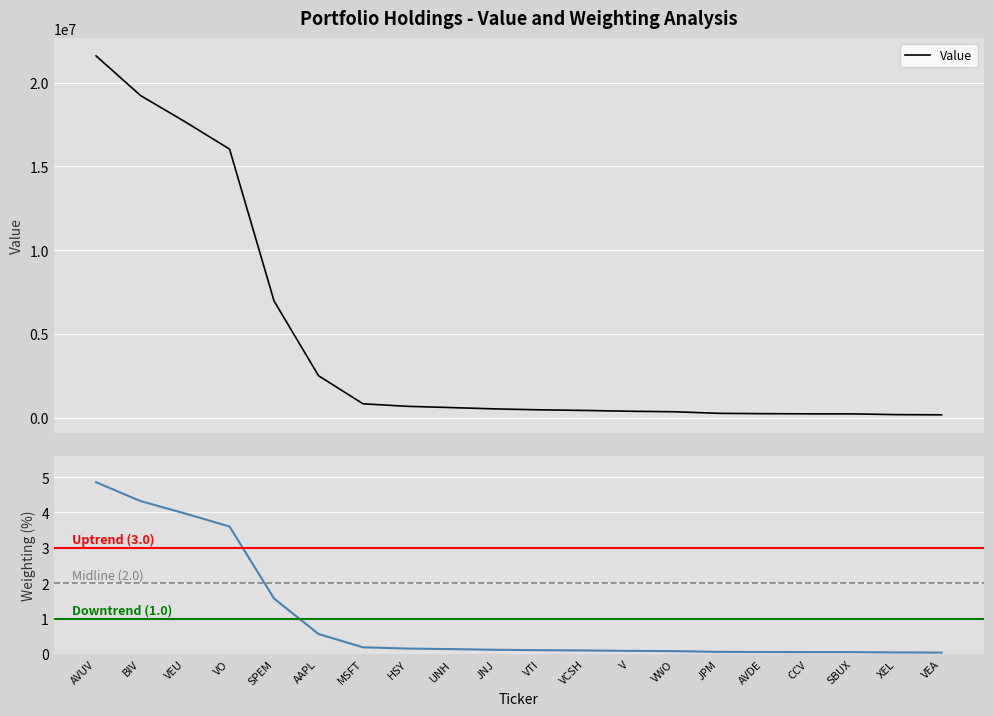

What is the maximum value for Value?

21597000